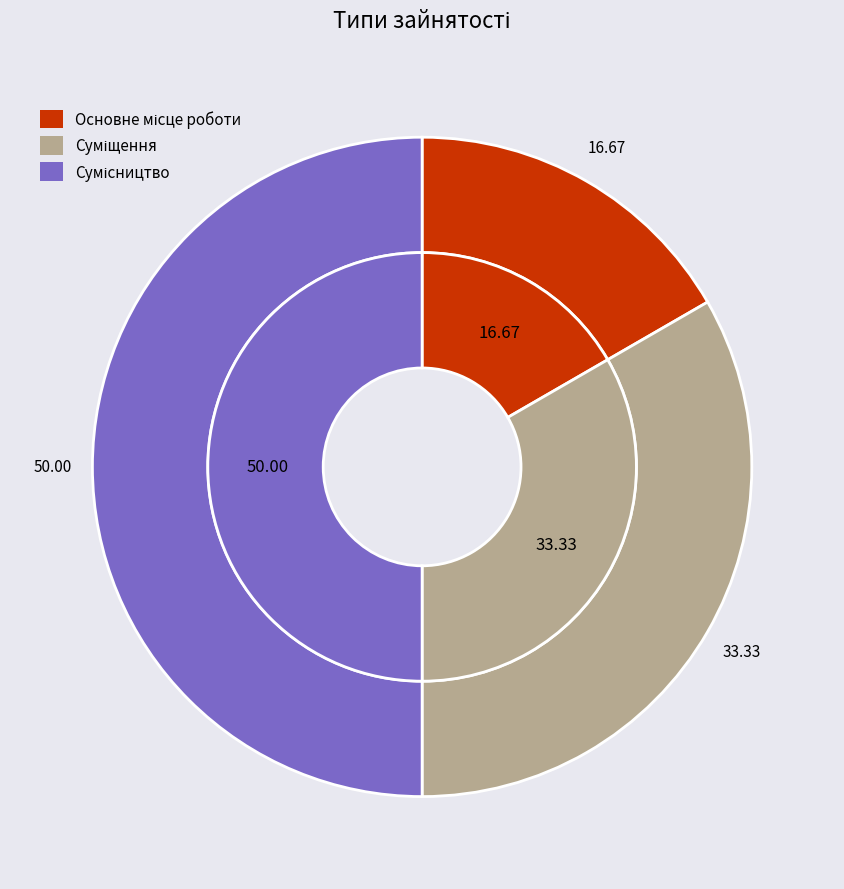

What percentage is the Суміщення slice, to the nearest percent?

33%